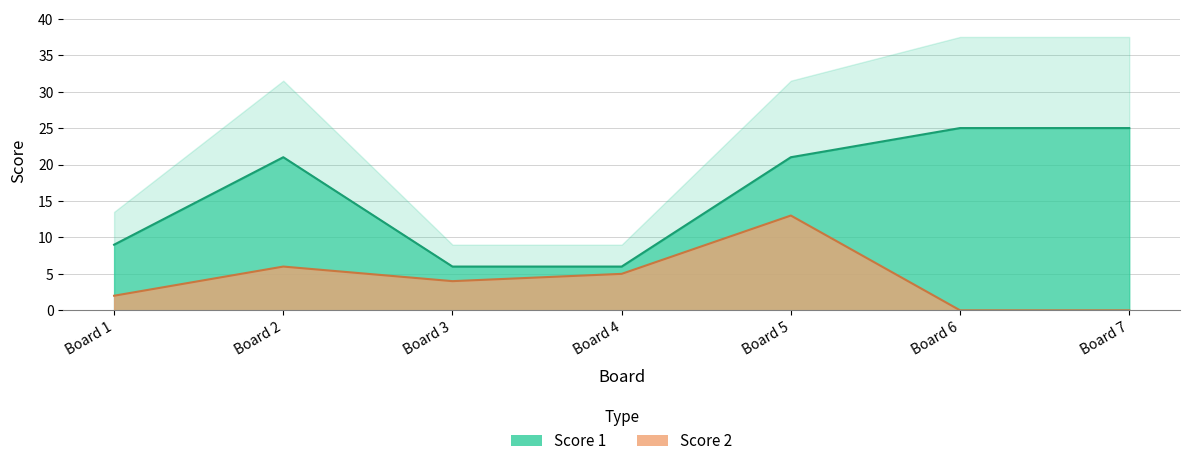

What is the sum of the Score 1 values at Board 2 and Board 6?

46